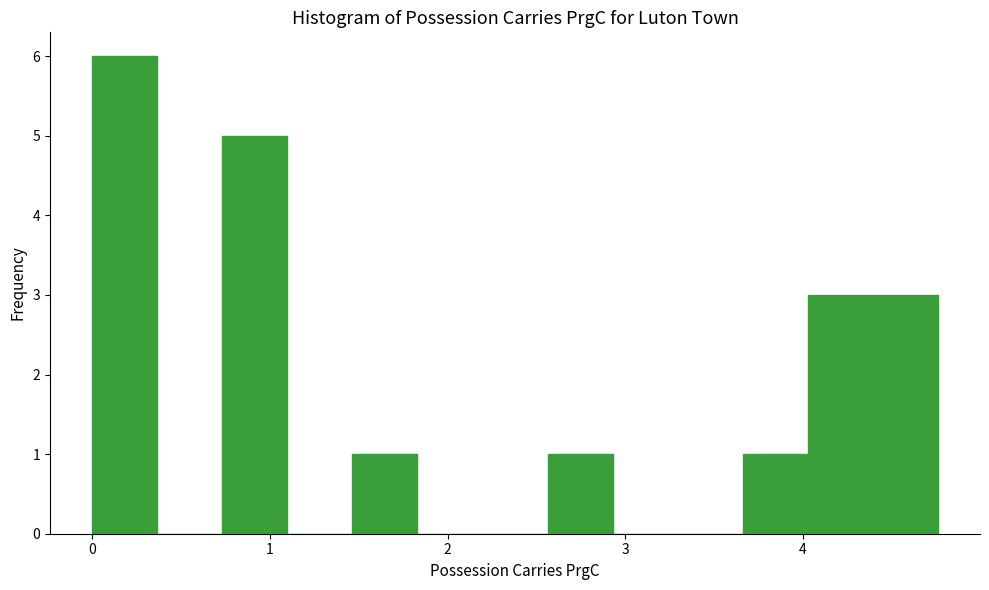

Read against the x-axis, roughly where is the centre of the tallest bar?

0.2